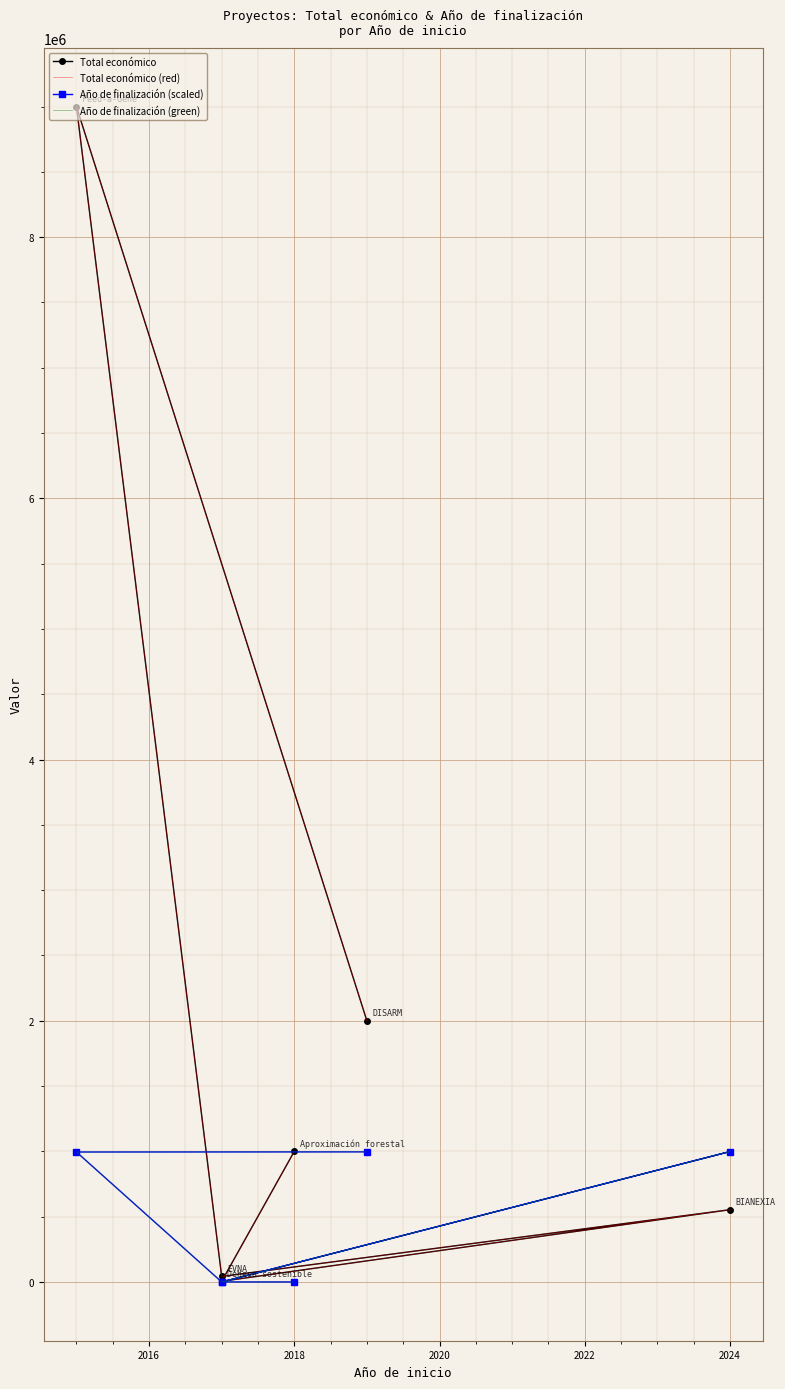

Is it true that Total económico (red) equals 4232124.7 at 2016?

False